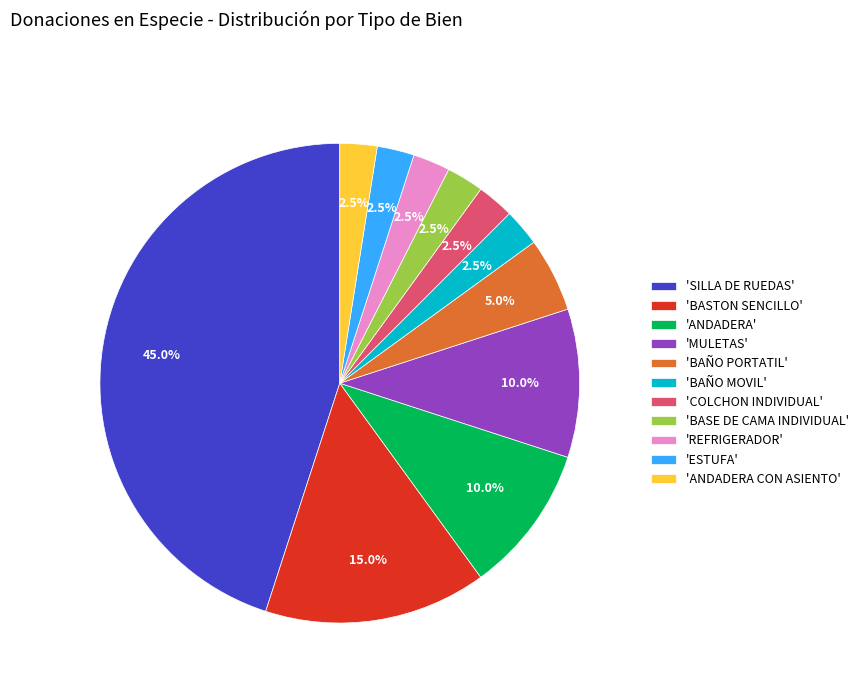

Is 'BASE DE CAMA INDIVIDUAL' the majority of the pie?

No